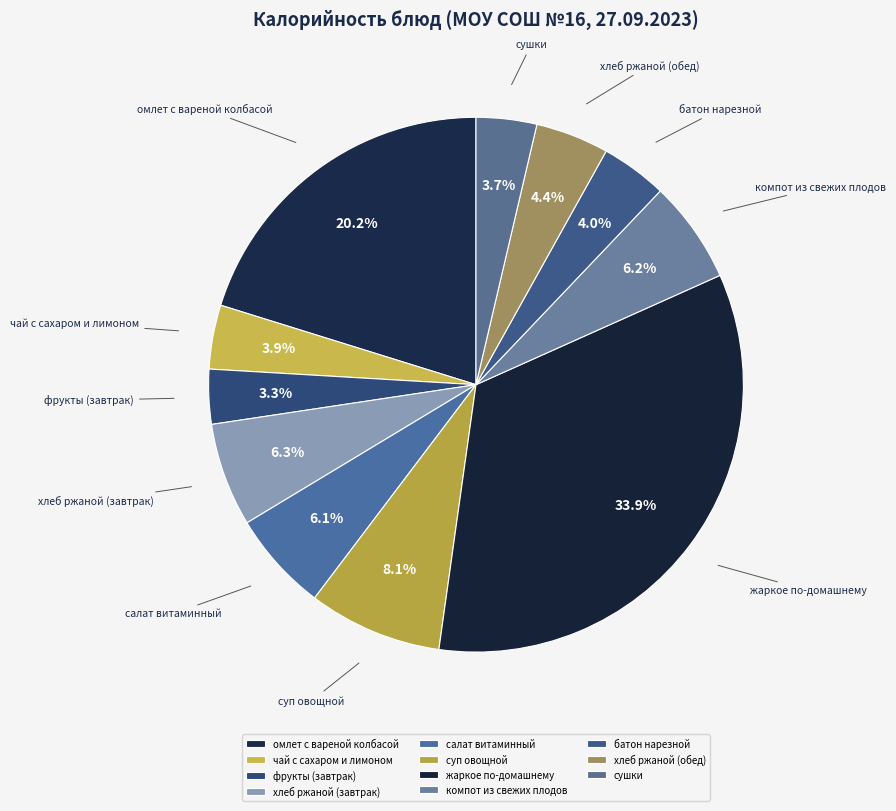

Which slice is the largest?

жаркое по-домашнему